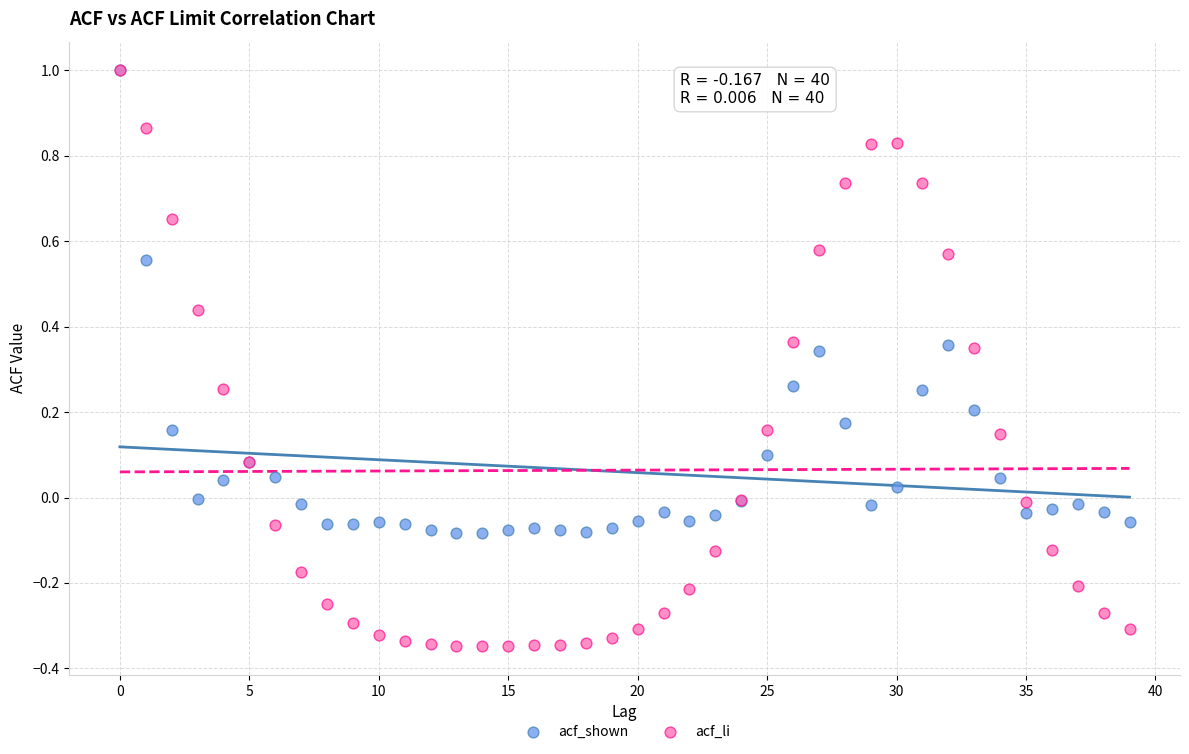

Which series has the largest Y range (max minus min)?

acf_li